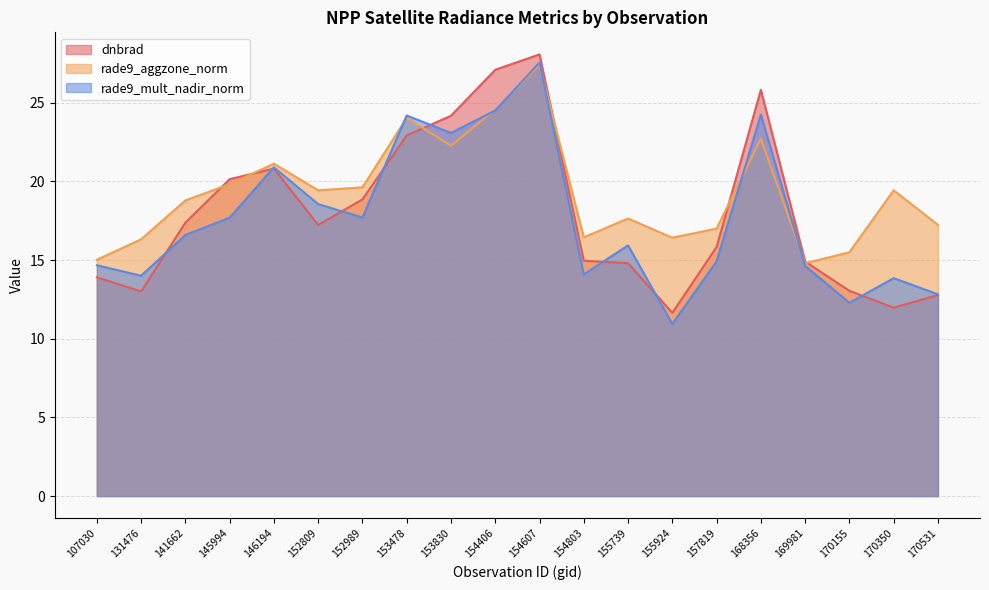

What is the sum of all rade9_mult_nadir_norm values?

353.1